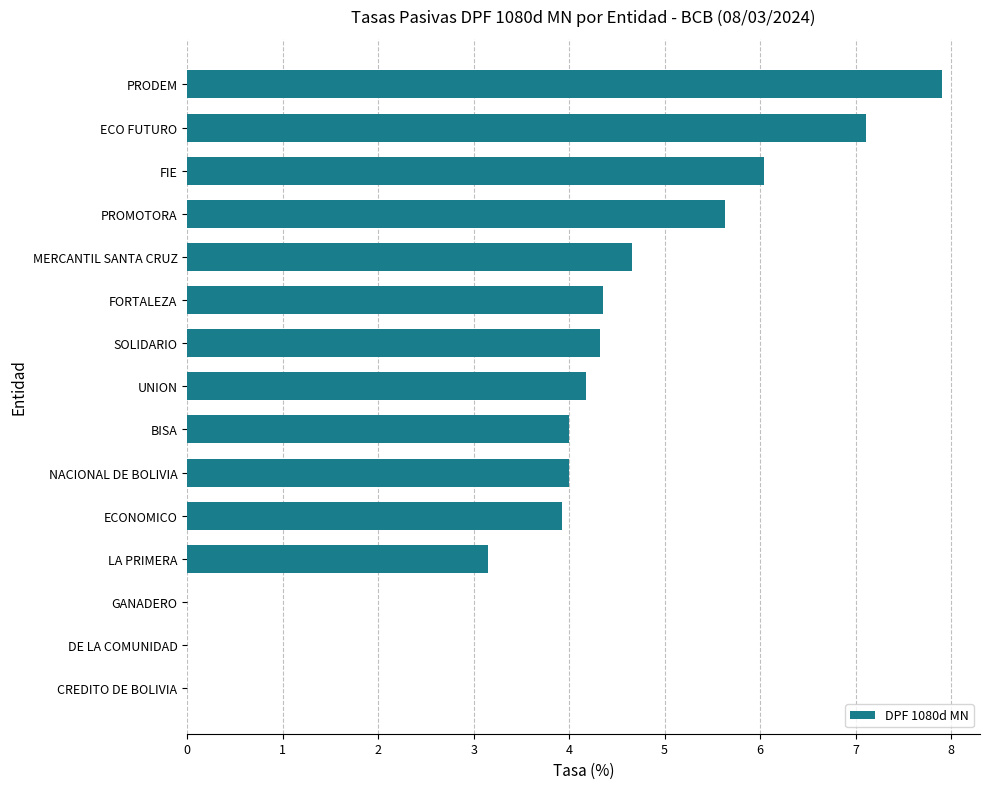

Is it true that the value at MERCANTIL SANTA CRUZ is 6.3?

False